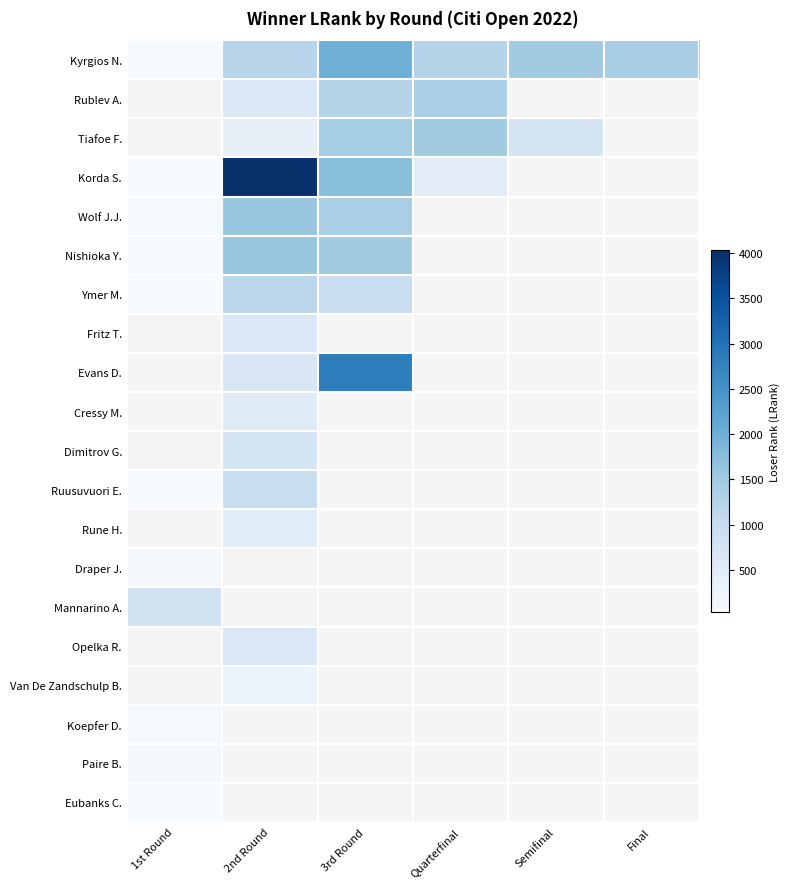

How many data points does each series have?

6